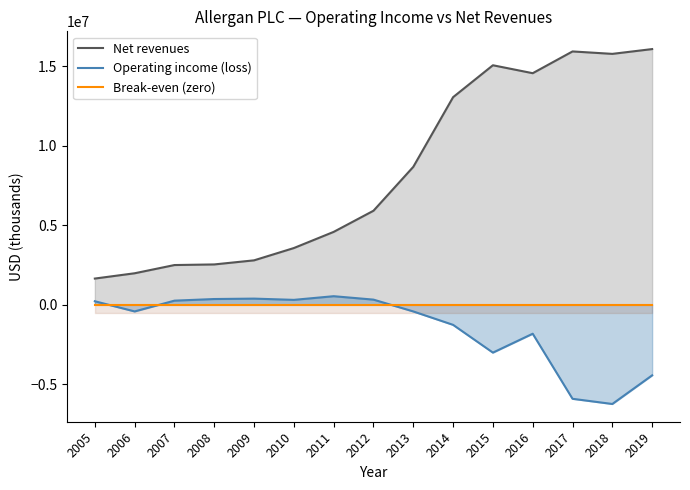

At which category is the sum across all series the highest?

2016